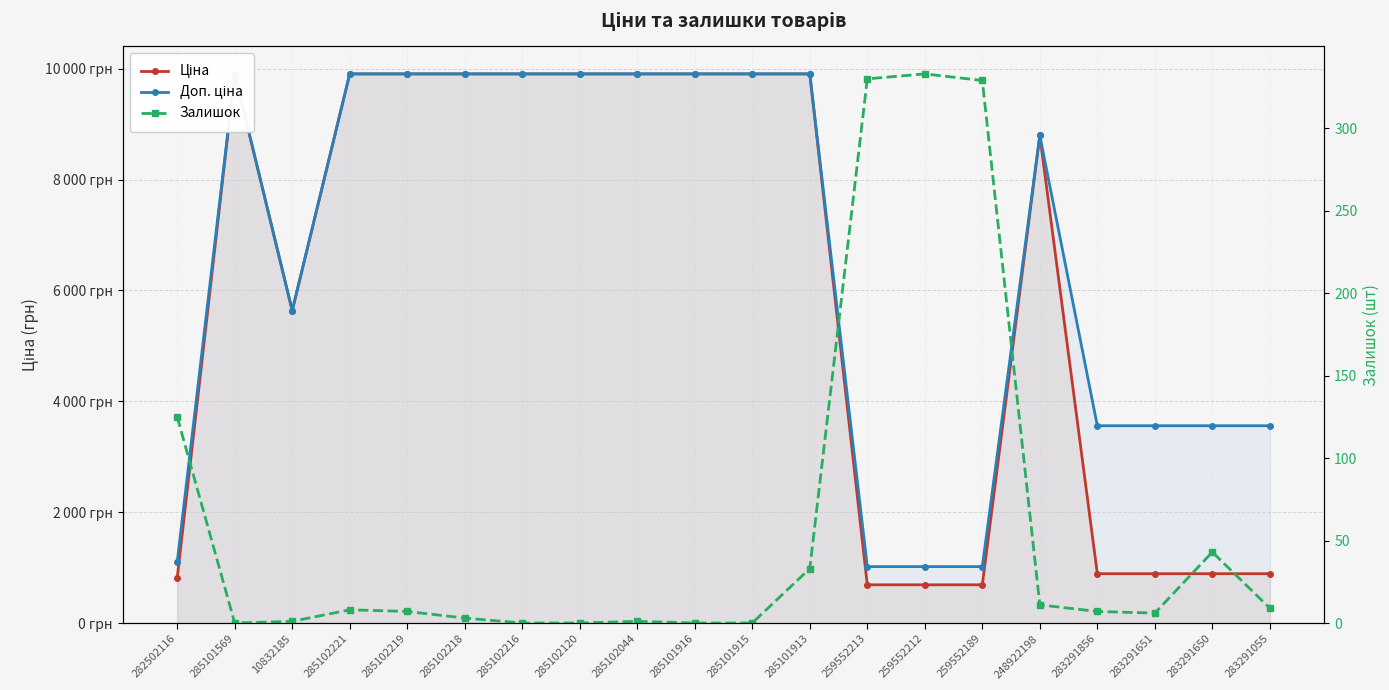

The Залишок series shows 329.0 at 259552189. True or false?

True